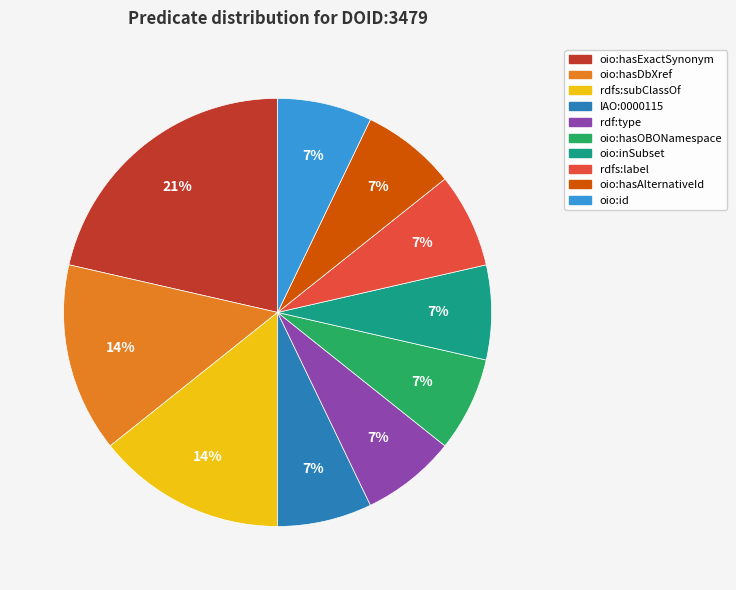

Is there a majority slice in this chart?

No